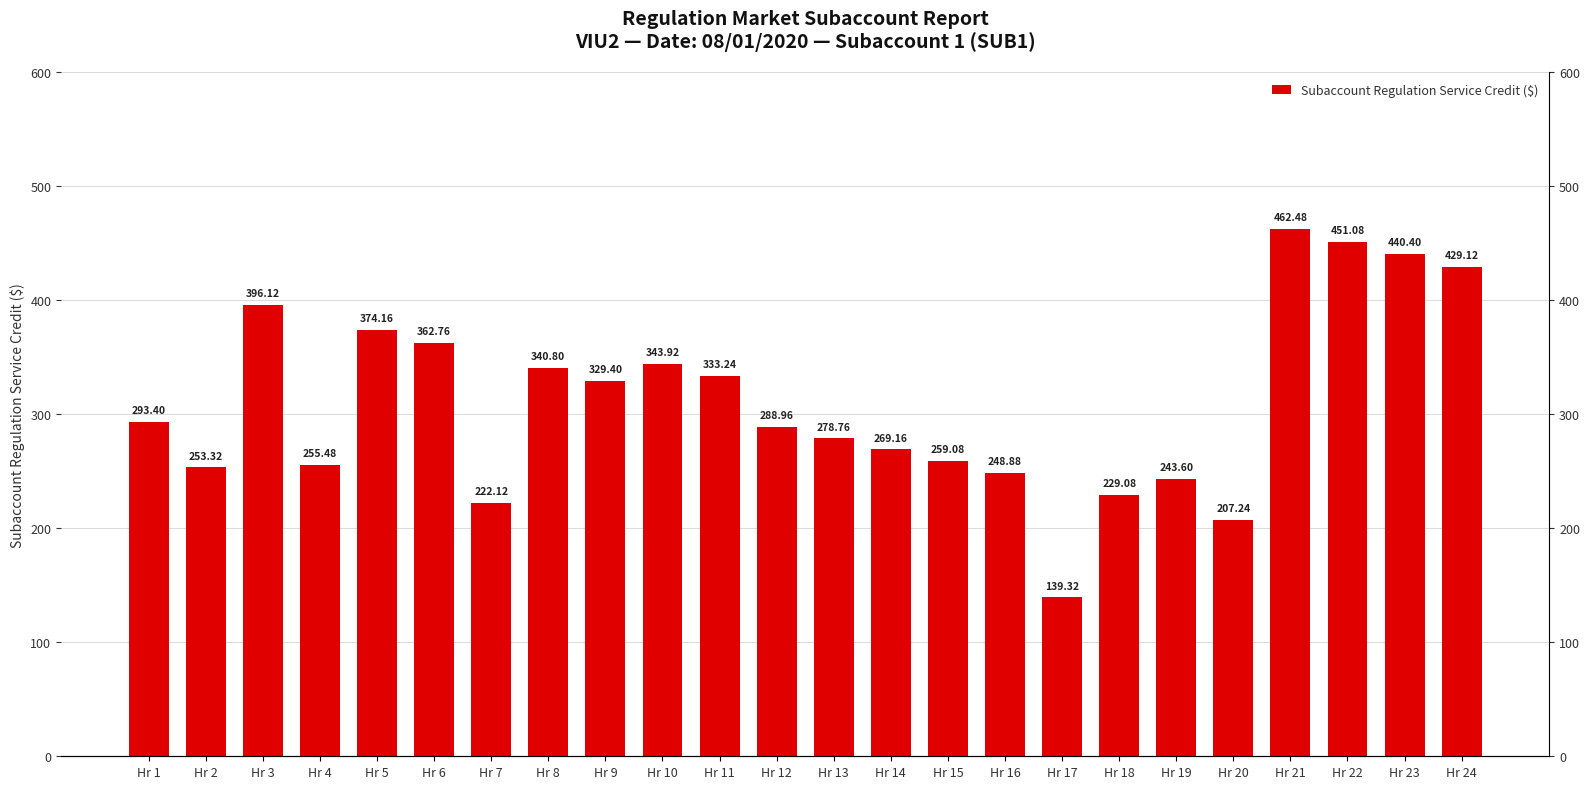

The value at Hr 17 is 139.3. True or false?

True